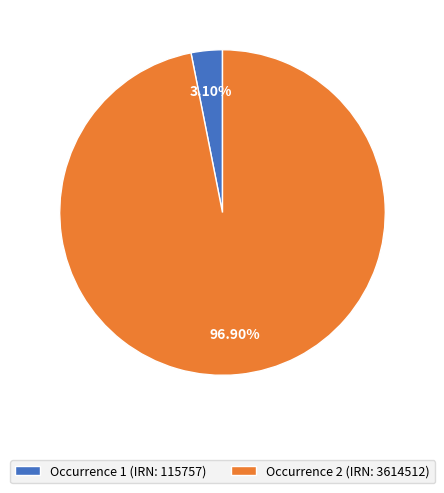

What is the largest slice in the pie chart?

Occurrence 2 (IRN: 3614512)